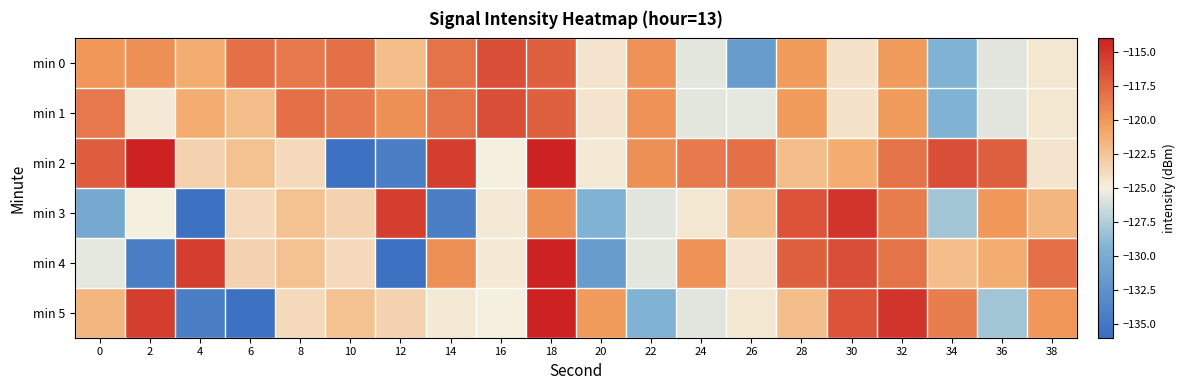

Which series has the largest range (max minus min)?

min 2